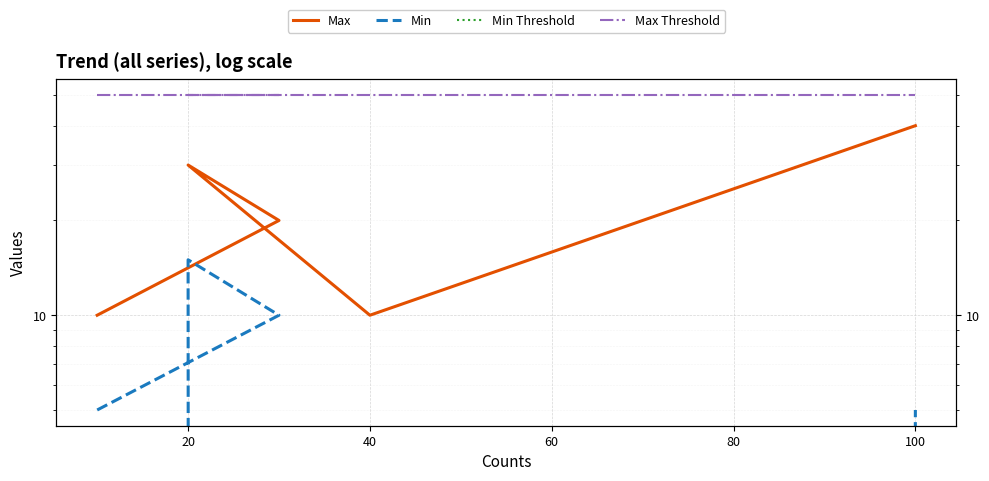

Rank the series by their maximum value, from highest to lowest.

Max Threshold, Max, Min, Min Threshold